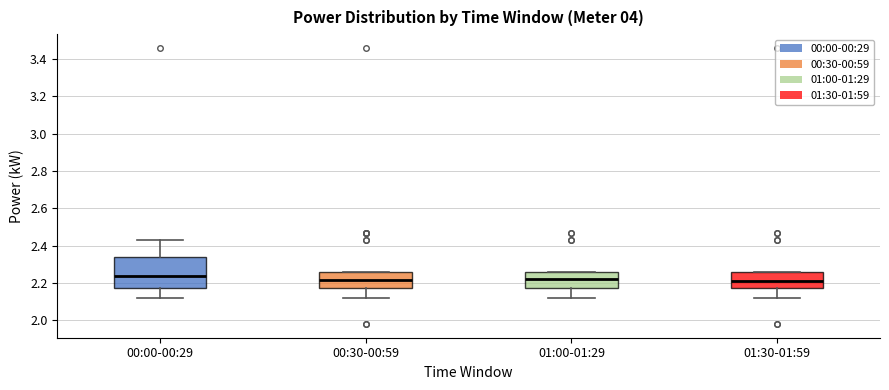

Reading left to right, read every box against the y-axis: the position of its median line, the range the box covers, and the ends of its whiskers. The values are not printed on the chart, so give them approximately, as read against the axis.

00:00-00:29: median 2.24, box 2.18 to 2.34, whiskers 2.12 to 2.44
00:30-00:59: median 2.22, box 2.18 to 2.26, whiskers 2.12 to 2.26
01:00-01:29: median 2.22, box 2.18 to 2.26, whiskers 2.12 to 2.26
01:30-01:59: median 2.22, box 2.18 to 2.26, whiskers 2.12 to 2.26